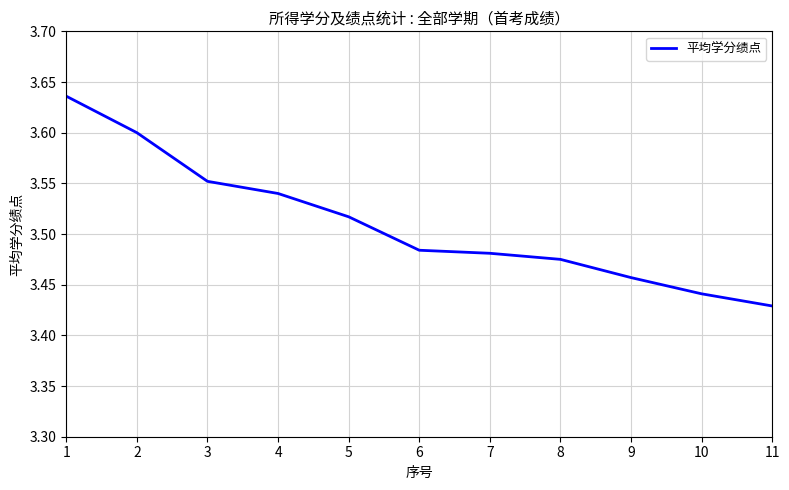

Is it true that the value at 2 is 1.2?

False